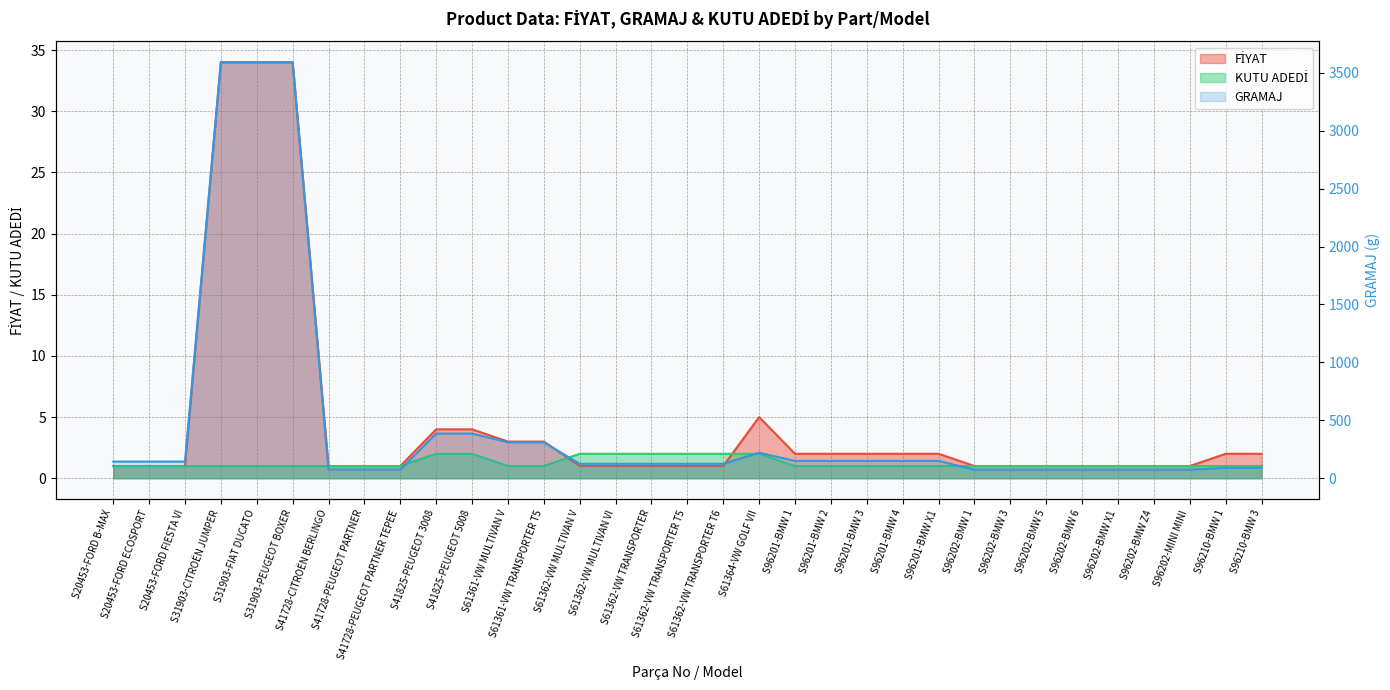

Reading left to right, list all the values displayed in this chart.

FİYAT: 1	1	1	34	34	34	1	1	1	4	4	3	3	1	1	1	1	1	5	2	2	2	2	2	1	1	1	1	1	1	1	2	2
GRAMAJ: 144	144	144	3590	3590	3590	75	75	75	386	386	310	310	125	125	125	125	125	220	150	150	150	150	150	74	74	74	74	74	74	74	90	90
KUTU ADEDİ: 1	1	1	1	1	1	1	1	1	2	2	1	1	2	2	2	2	2	2	1	1	1	1	1	1	1	1	1	1	1	1	1	1